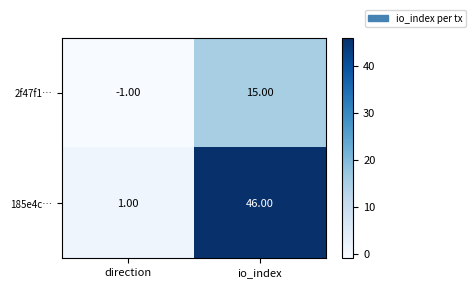

Rank the series by their average value, from lowest to highest.

2f47f1…, 185e4c…